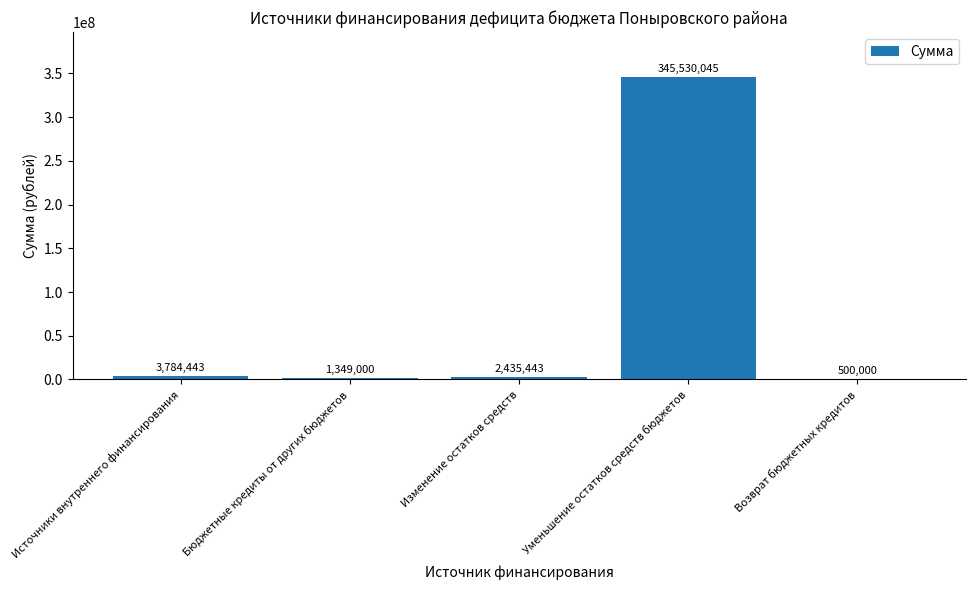

The chart shows a value of 345530045 at Уменьшение остатков средств бюджетов. True or false?

True